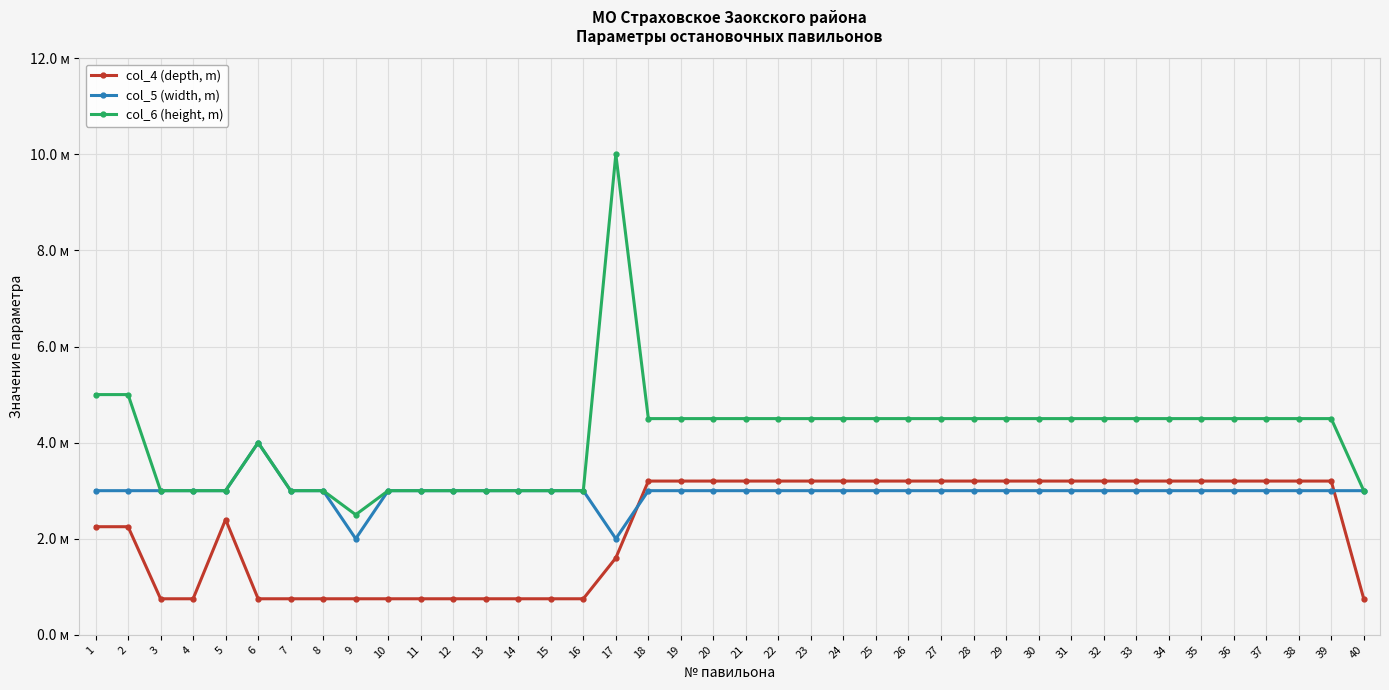

What is the maximum value for col_5 (width, m)?

4.0